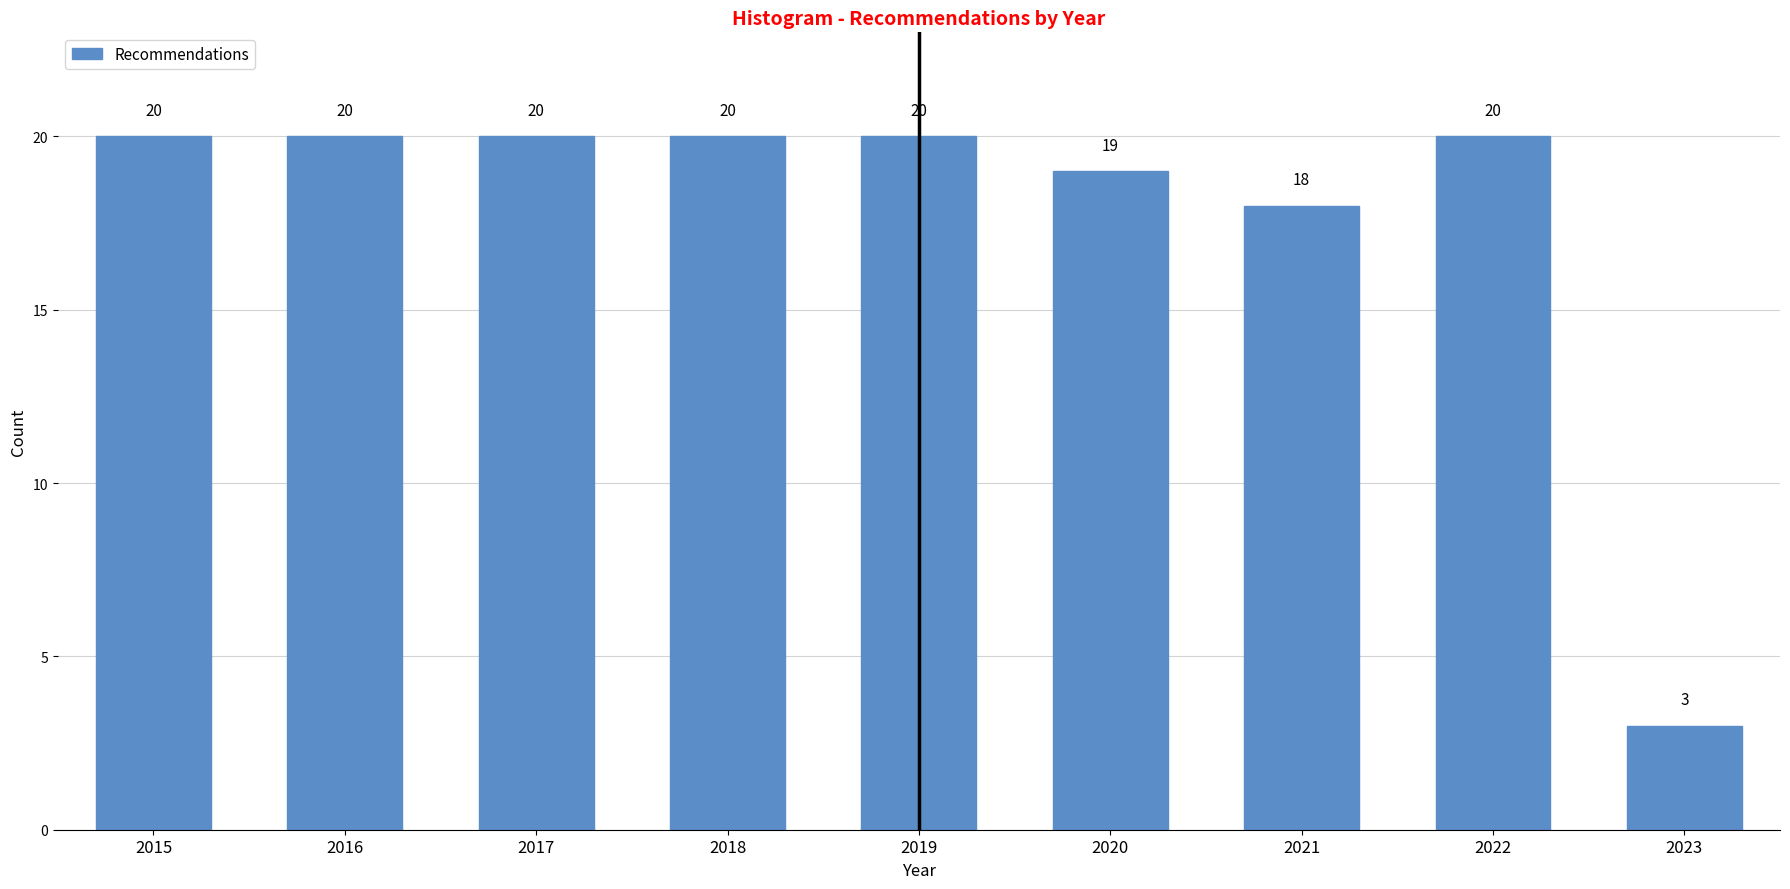

Reading right to left, what are all the values shown in this chart?

2023=3	2022=20	2021=18	2020=19	2019=20	2018=20	2017=20	2016=20	2015=20